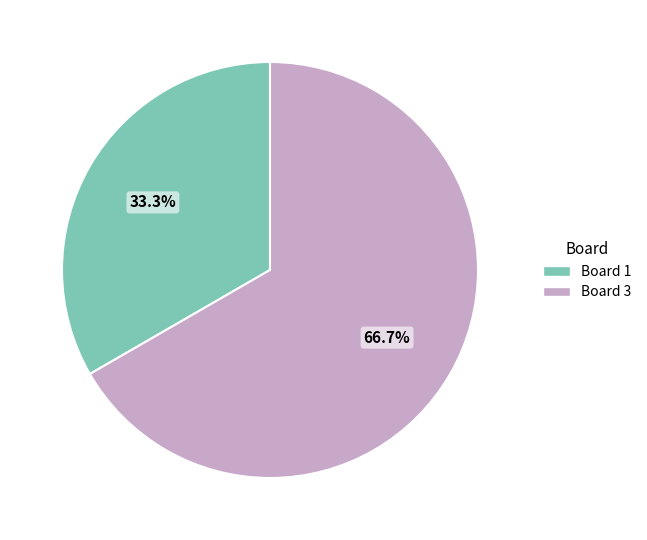

Does any single category account for the majority?

Yes